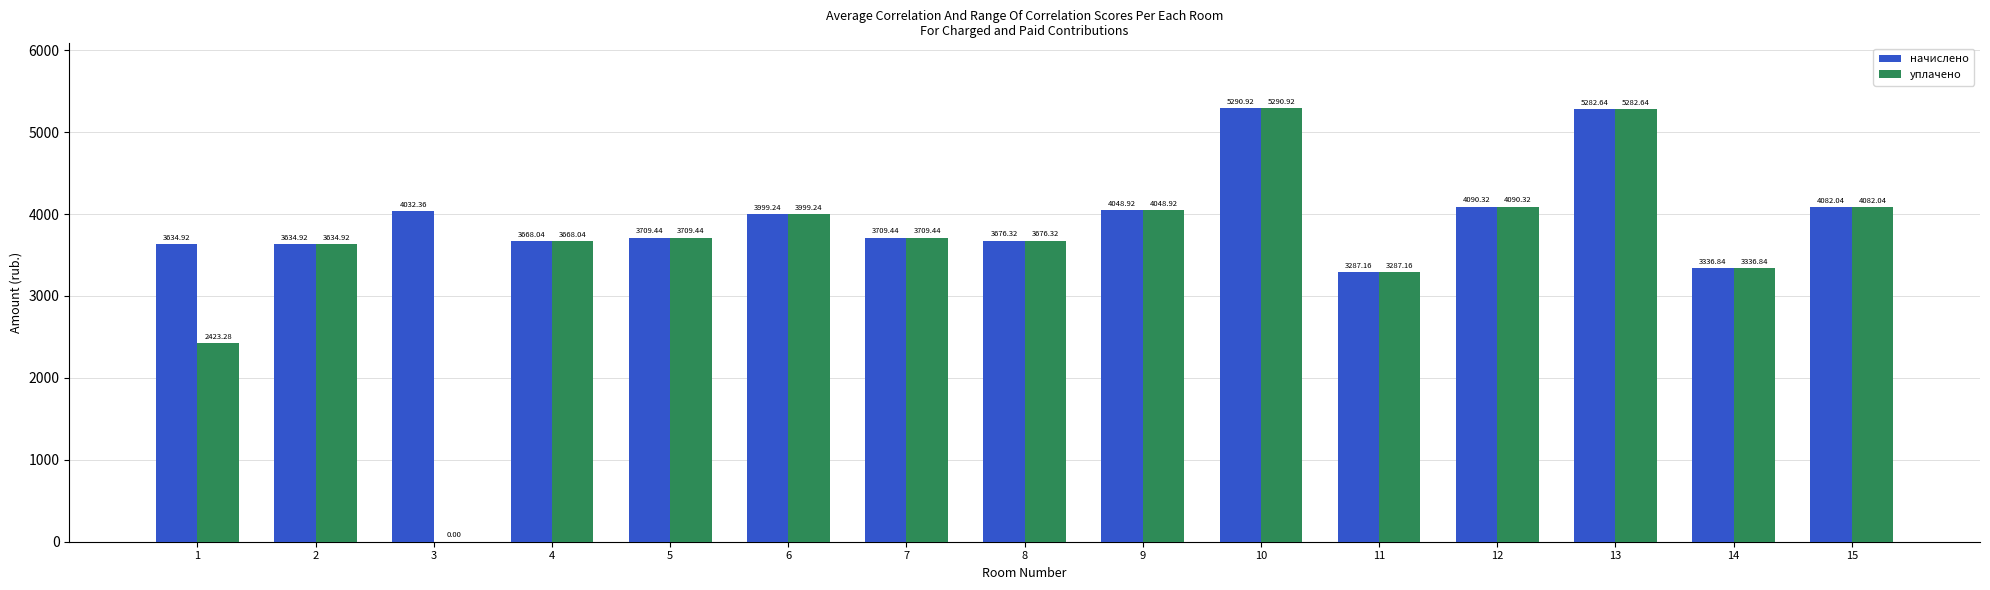

What is the spread (max minus min) of values at 1?

1211.6